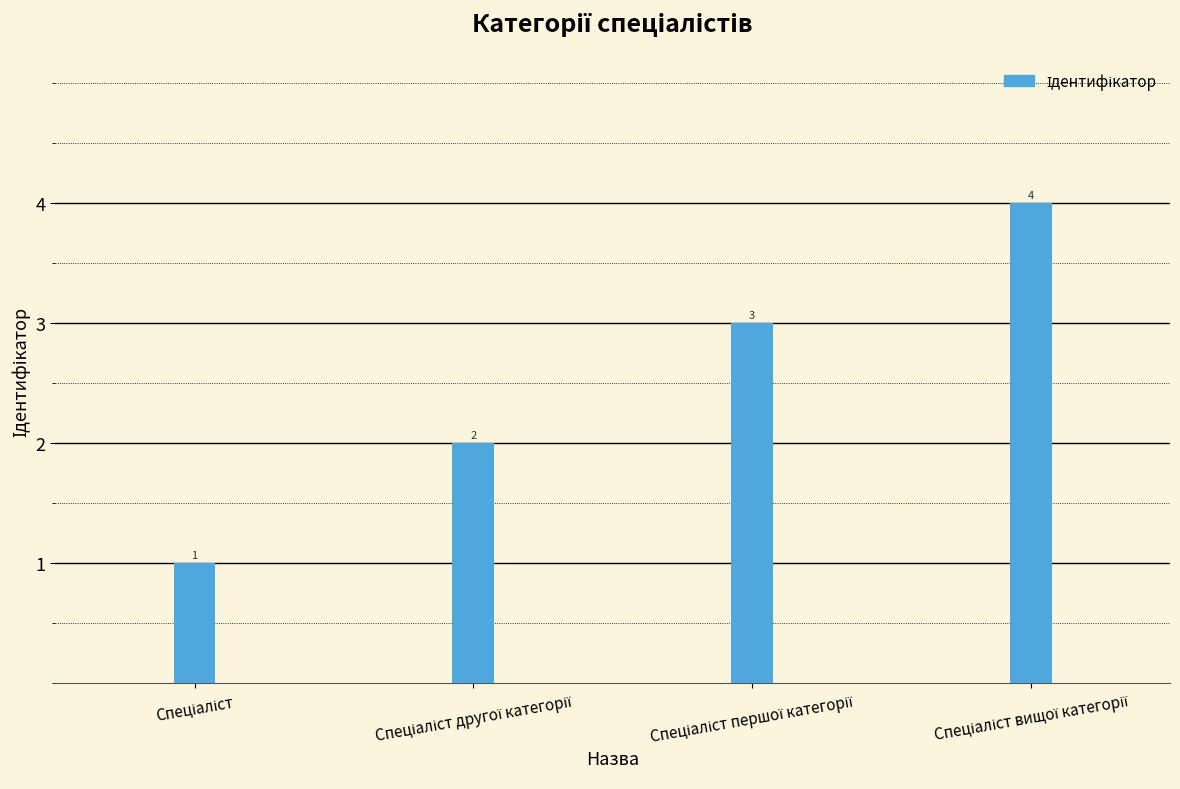

What is the difference between the maximum and minimum values?

3